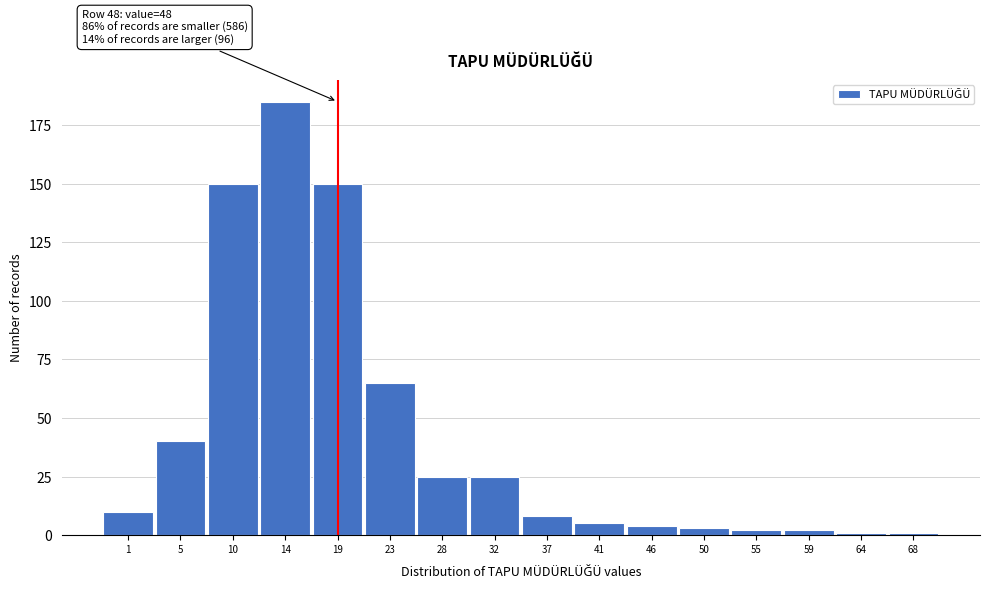

Reading left to right, what are all the values shown in this chart?

1=10	5=40	10=150	14=185	19=150	23=65	28=25	32=25	37=8	41=5	46=4	50=3	55=2	59=2	64=1	68=1